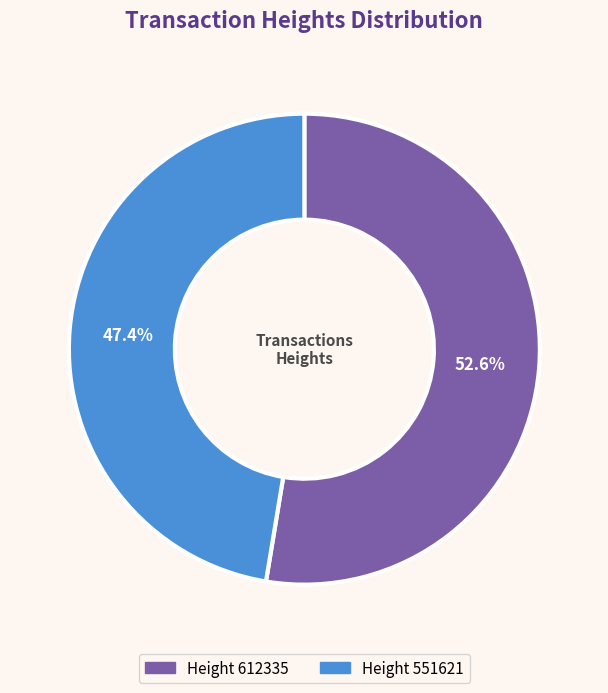

To the nearest percent, what is the difference between the largest and smallest slice percentages?

5%